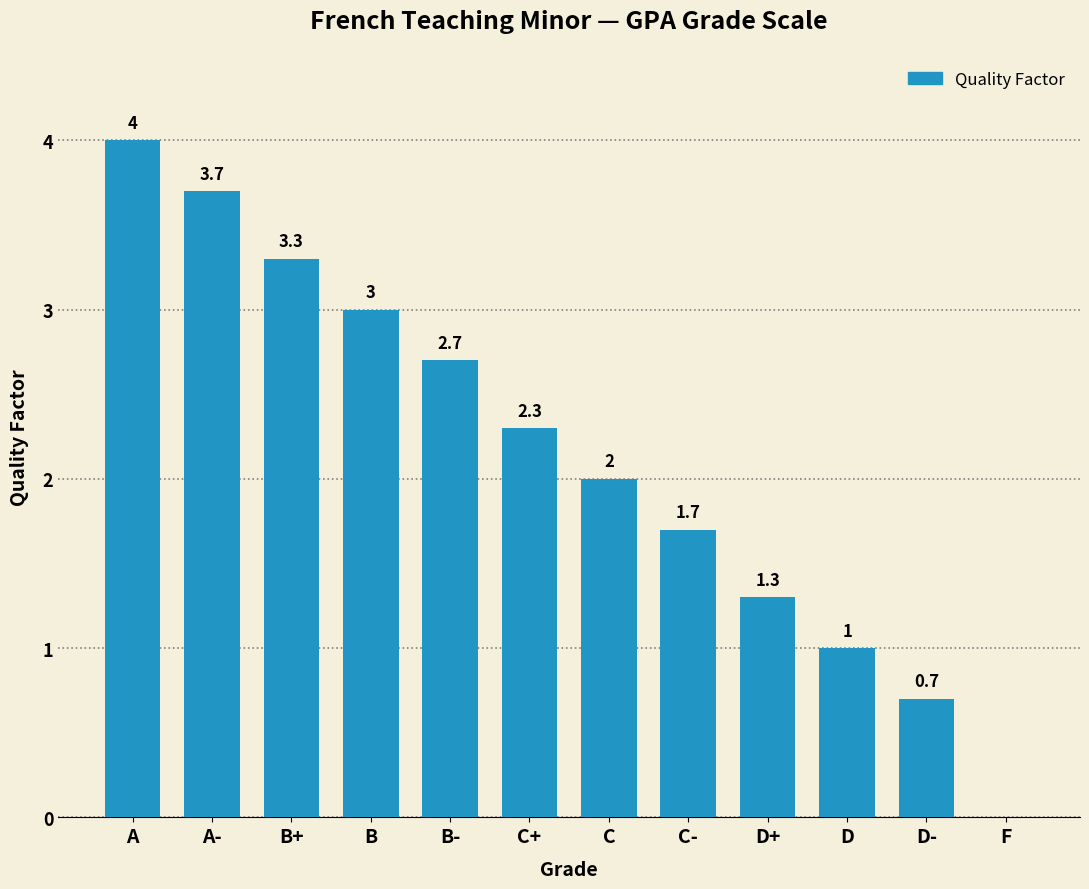

Does the chart contain stacked bars?

No